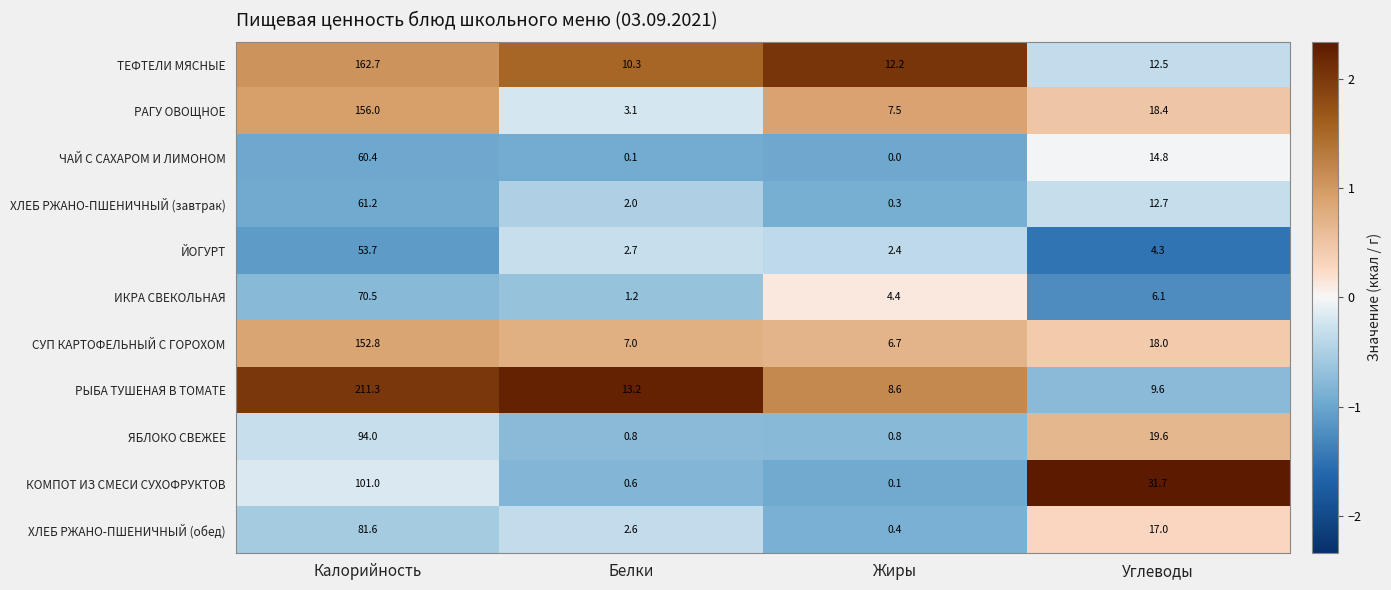

At which category does the chart reach its peak across all series?

Калорийность